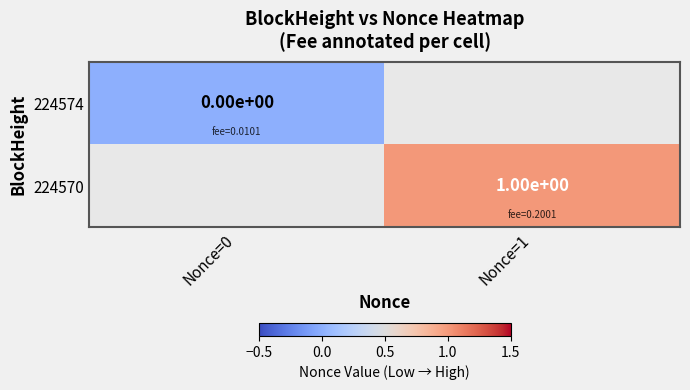

Is it true that 224570 equals 1 at Nonce=1?

True